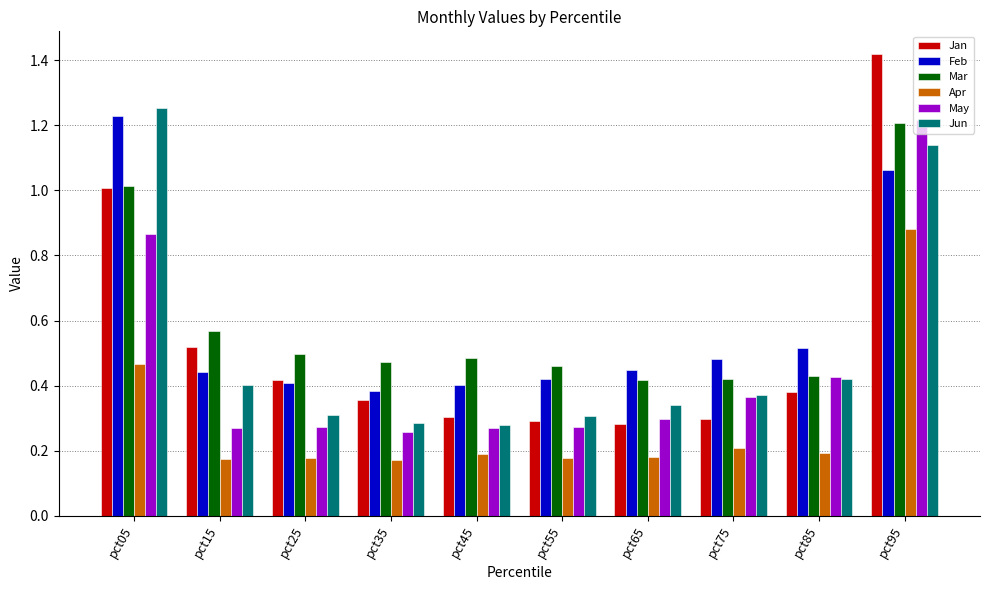

What is the total value across all series at pct55?

1.9